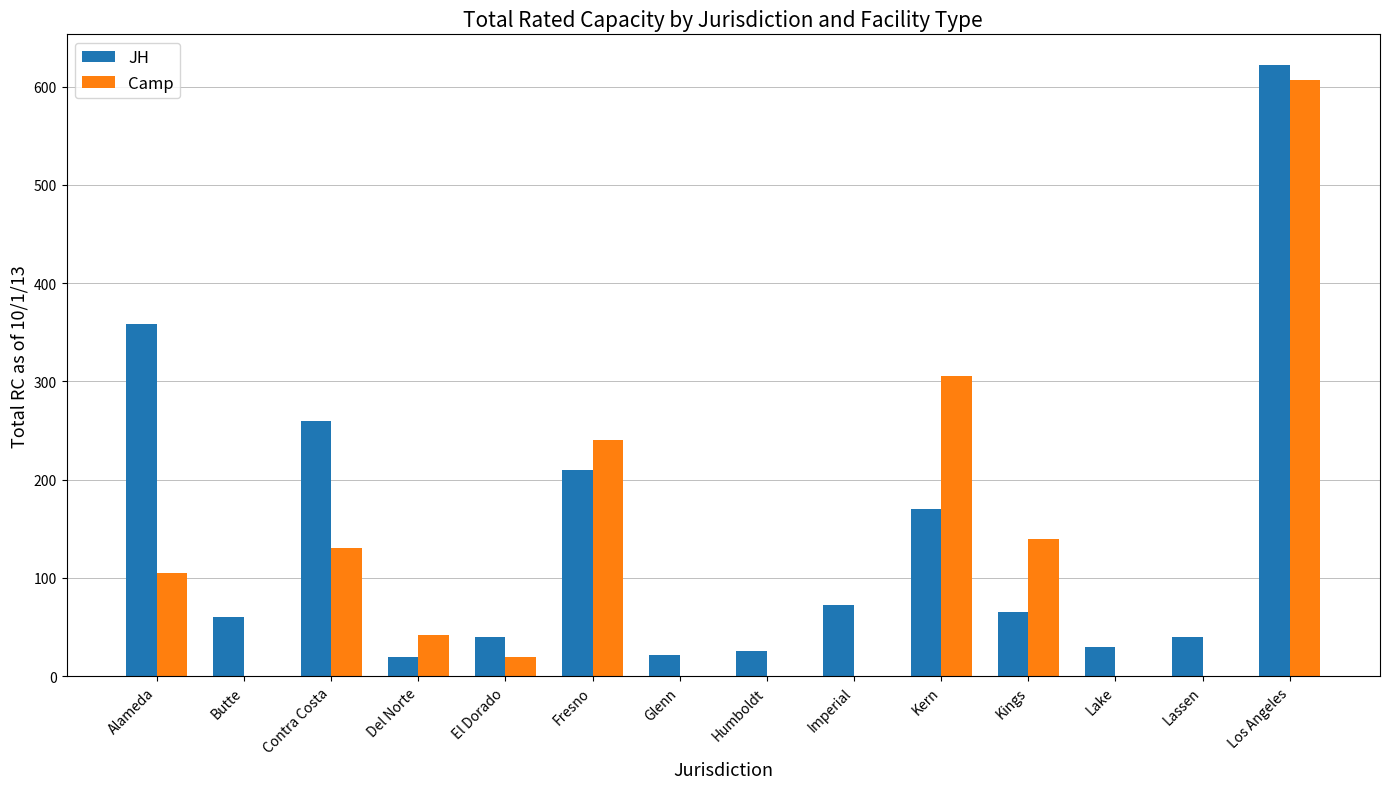

Read the Camp value at Contra Costa.

130